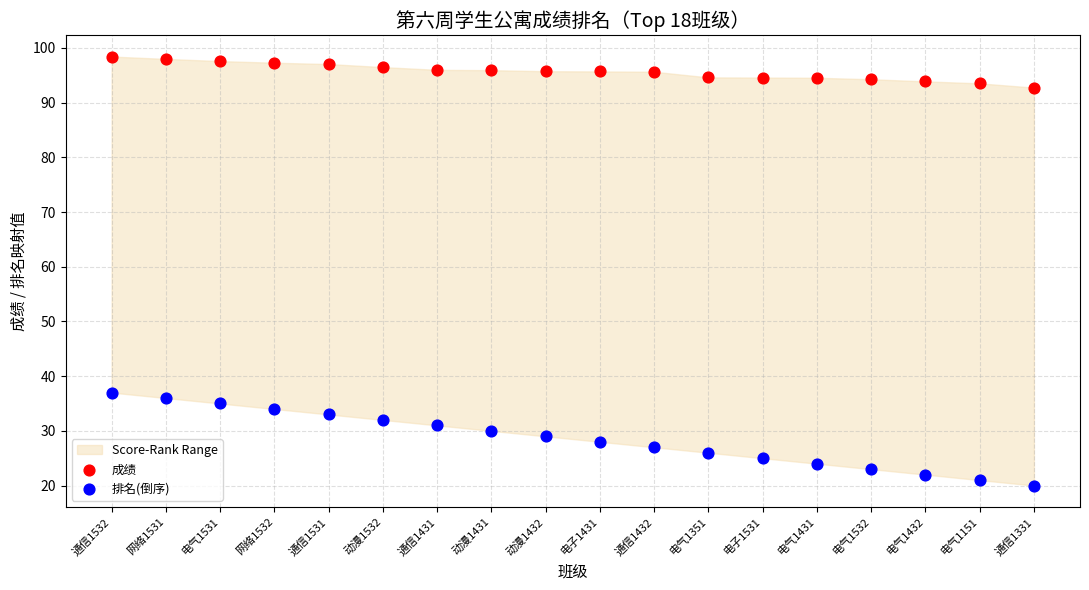

Across all data points, what is the range of Y values (max minus min)?

78.4